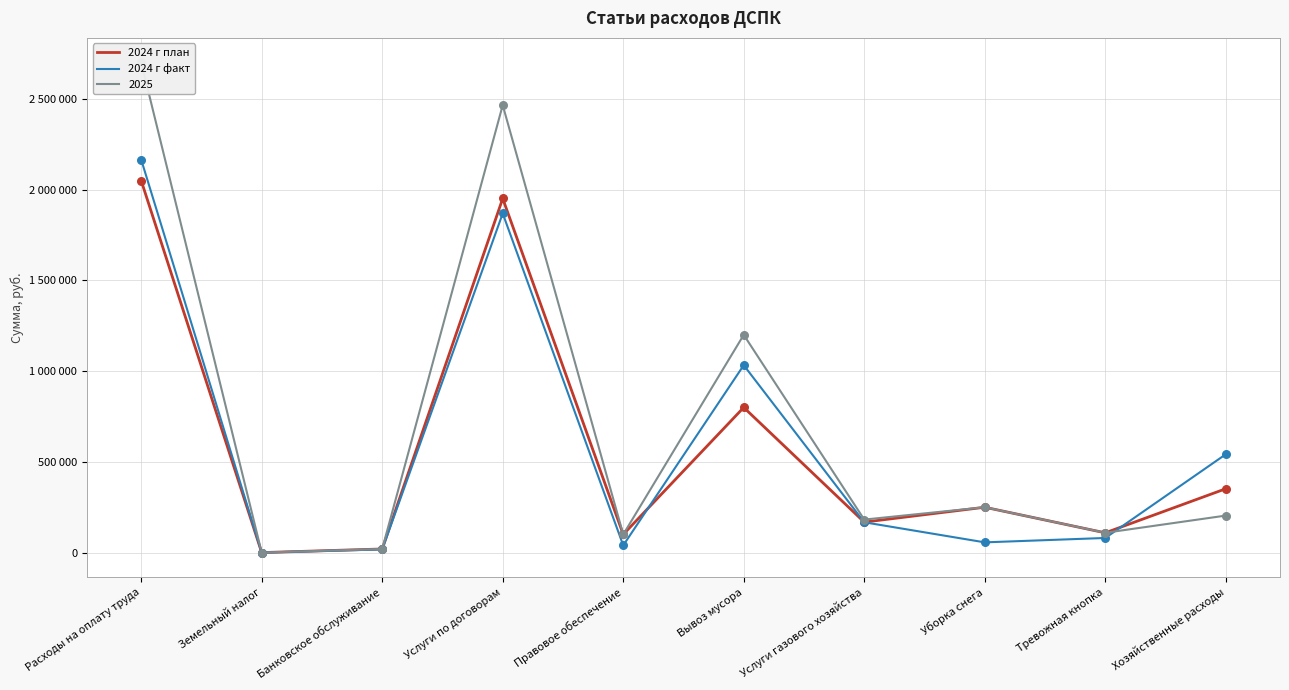

Which series contains the lowest Y value?

2024 г план